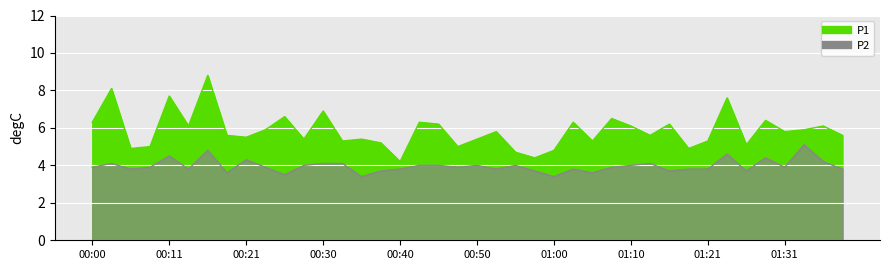

Which series changed the most between 01:18 and 01:21?

P1